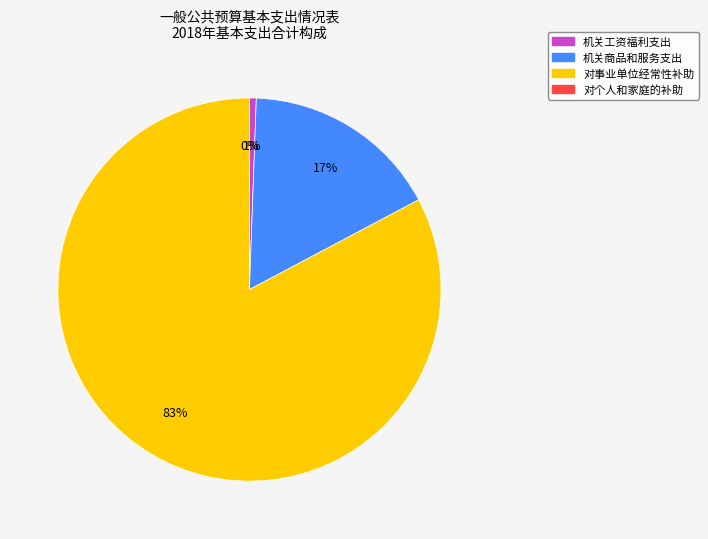

Does 对事业单位经常性补助 account for over 50% of the chart?

Yes